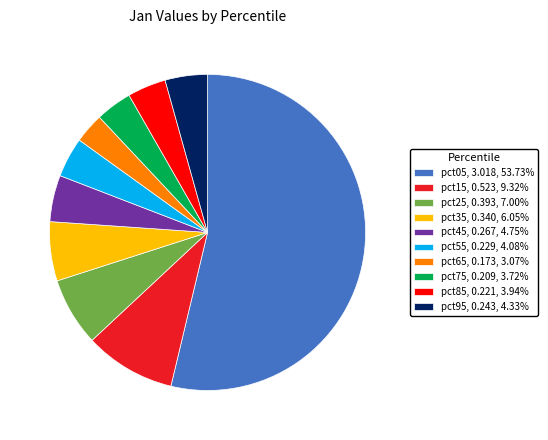

Is there any slice that represents more than half of the pie?

Yes